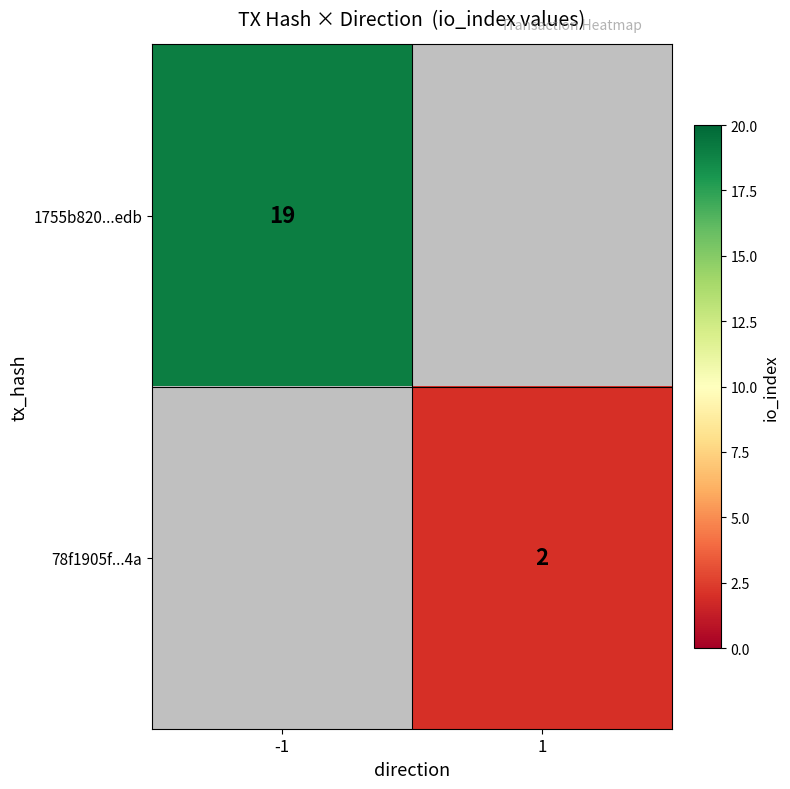

What is the maximum value shown in the chart?

19.0